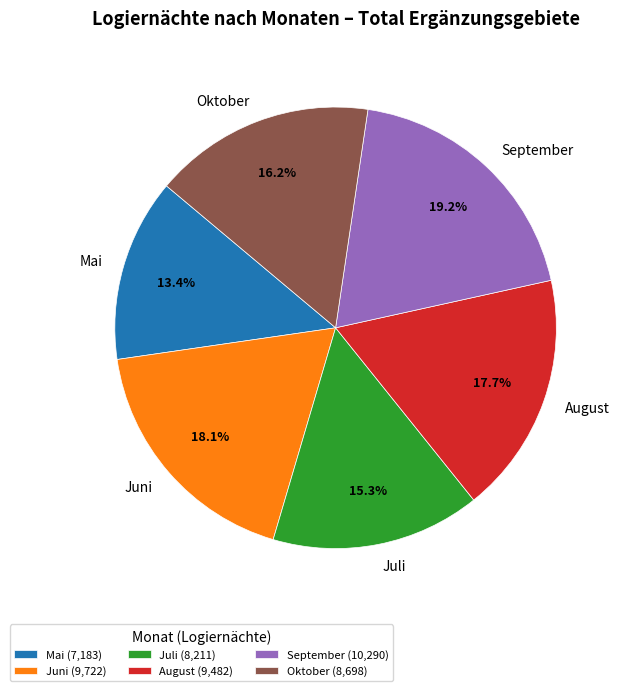

Is it true that Mai is 13% of the pie?

True